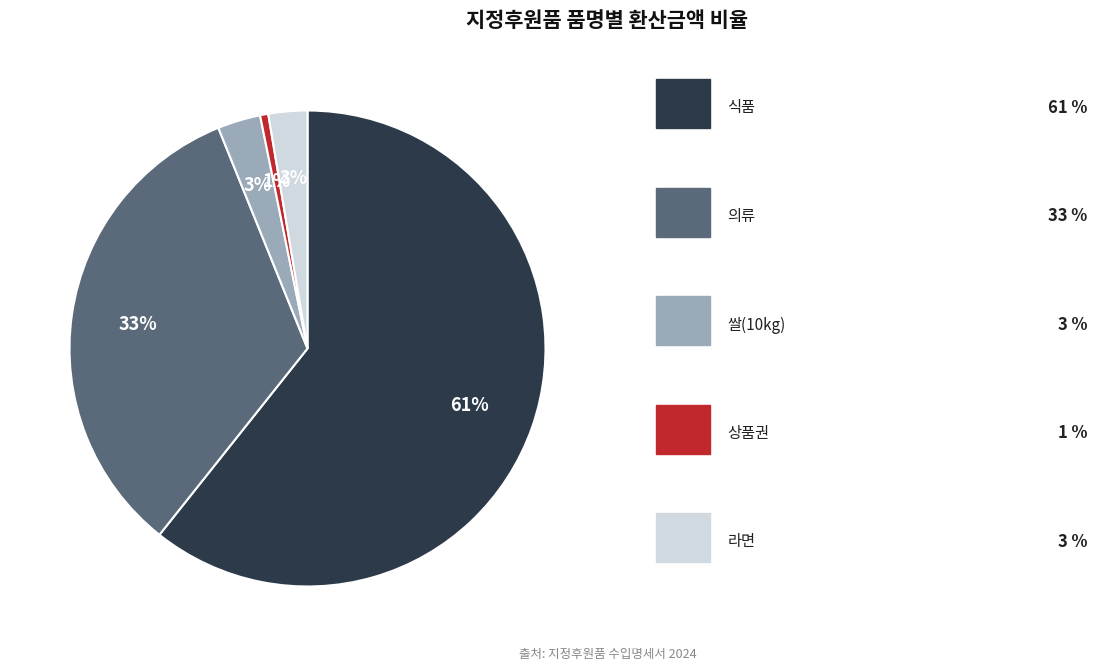

Is there any slice that represents more than half of the pie?

Yes